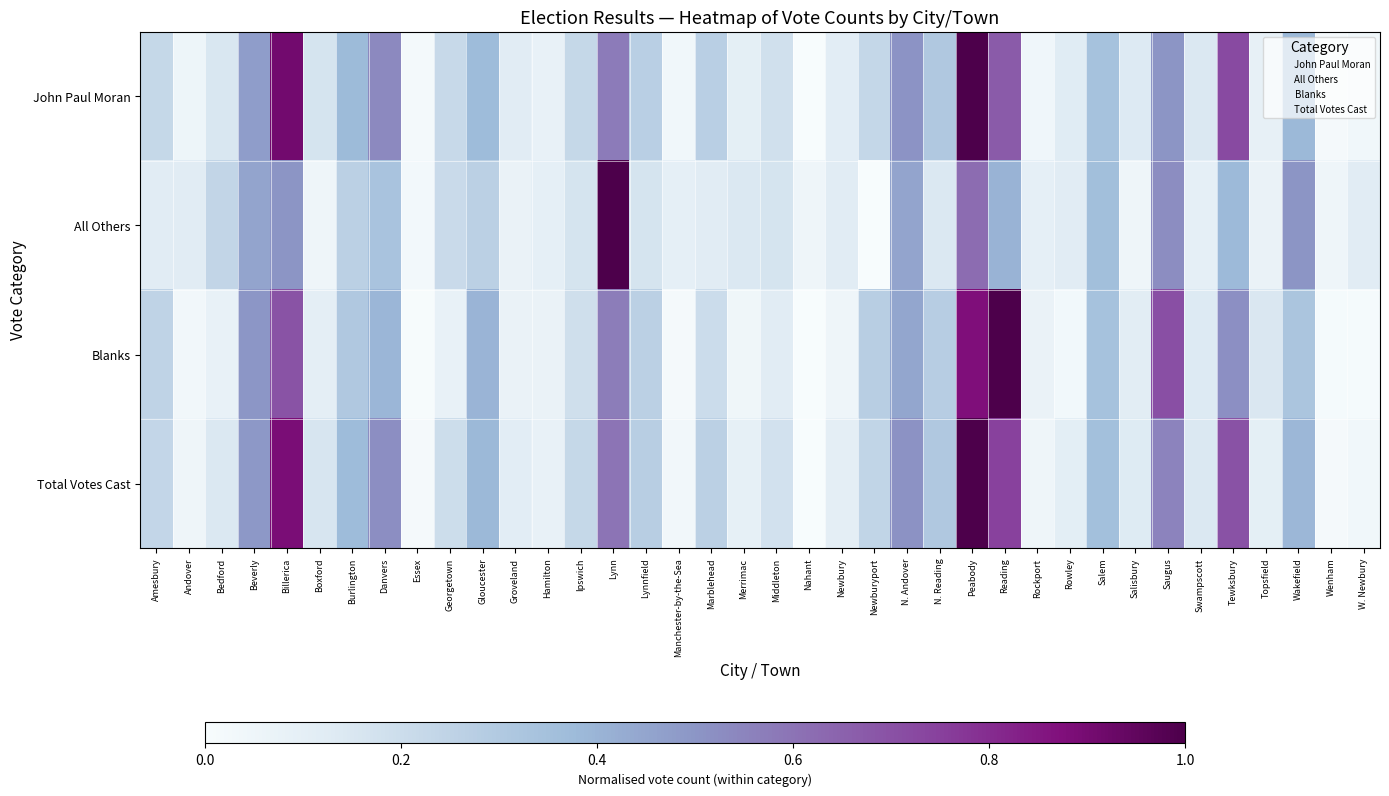

Between Wakefield and Newbury, which is larger?

Wakefield